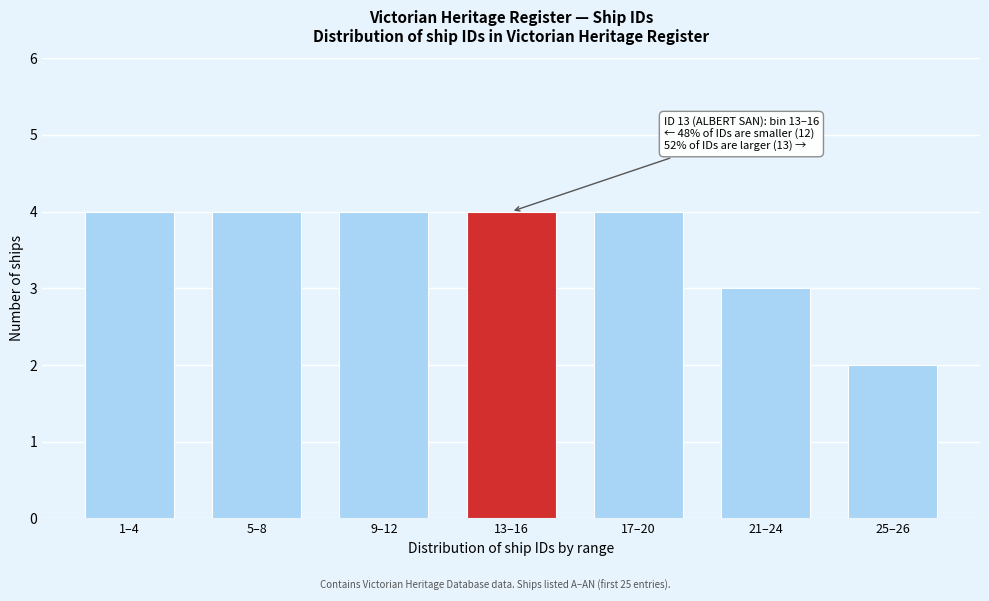

Reading left to right, extract all data points from this chart.

4	4	4	4	4	3	2